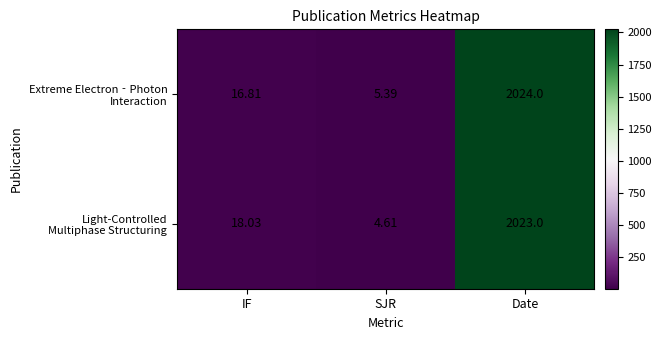

At which category is the sum across all series the highest?

Date